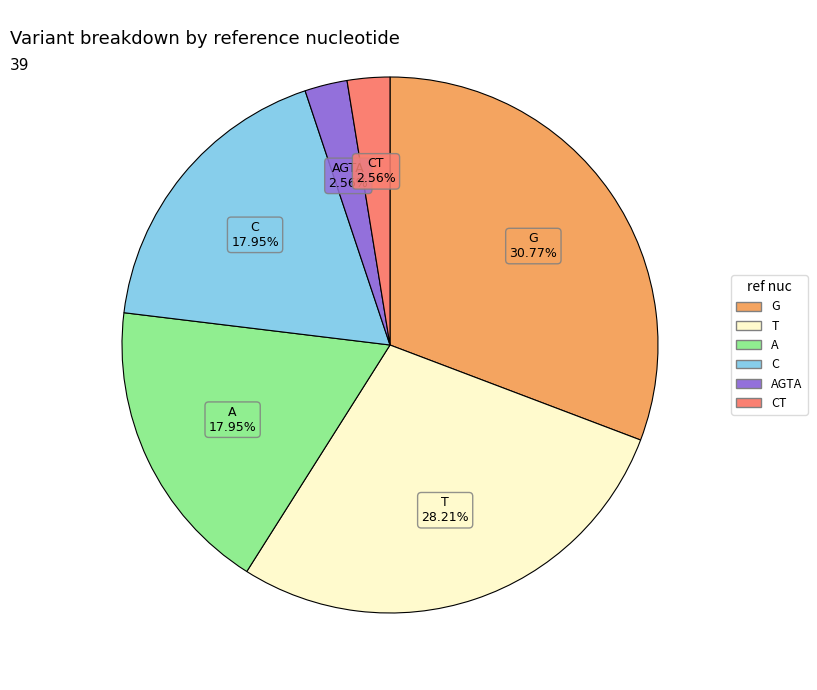

Does any single category account for the majority?

No